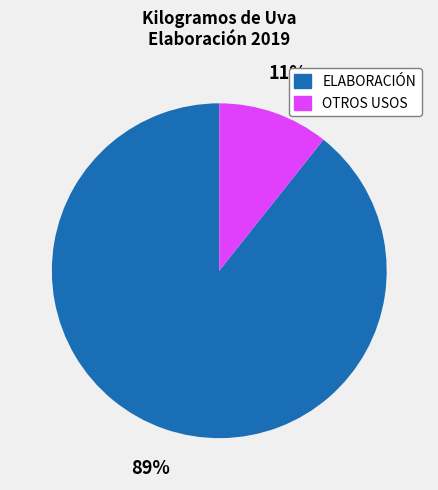

Does ELABORACIÓN account for over 50% of the chart?

Yes